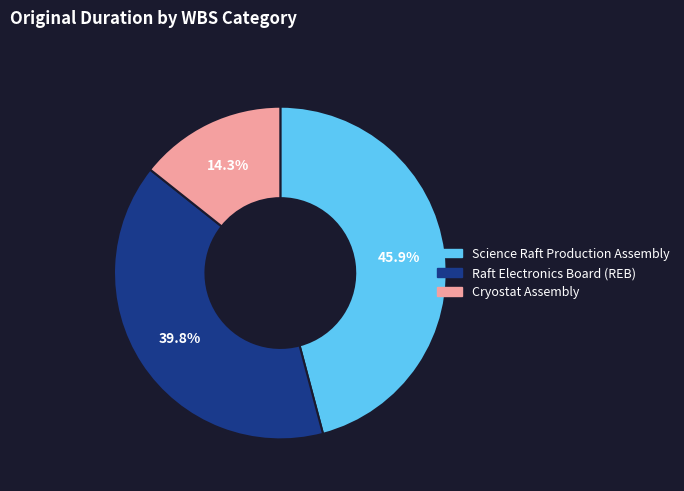

Is there a majority slice in this chart?

No